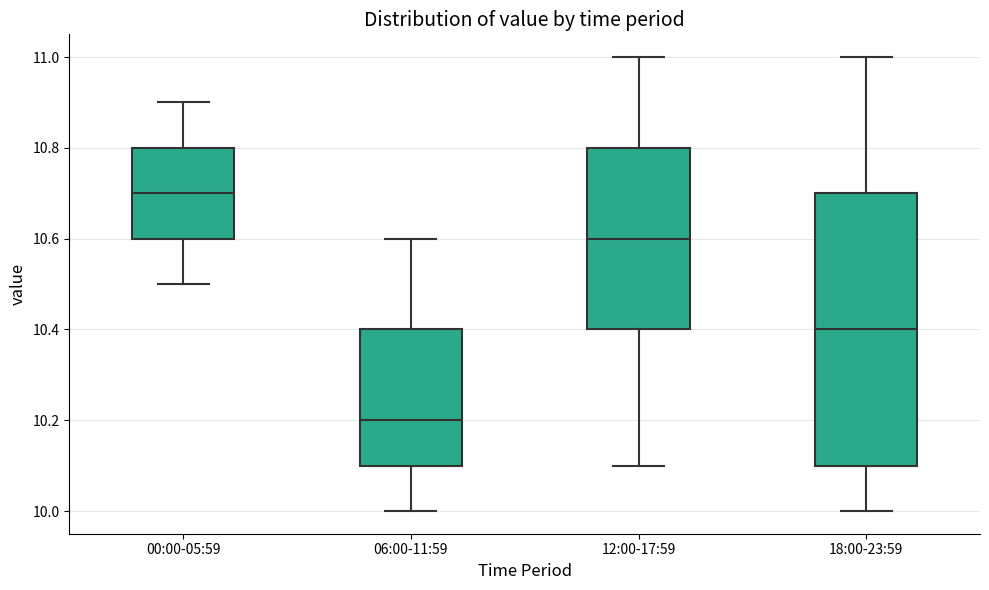

Reading left to right, read every box against the y-axis: the position of its median line, the range the box covers, and the ends of its whiskers. The values are not printed on the chart, so give them approximately, as read against the axis.

00:00-05:59: median 10.7, box 10.6 to 10.8, whiskers 10.5 to 10.9
06:00-11:59: median 10.2, box 10.1 to 10.4, whiskers 10.0 to 10.6
12:00-17:59: median 10.6, box 10.4 to 10.8, whiskers 10.1 to 11.0
18:00-23:59: median 10.4, box 10.1 to 10.7, whiskers 10.0 to 11.0